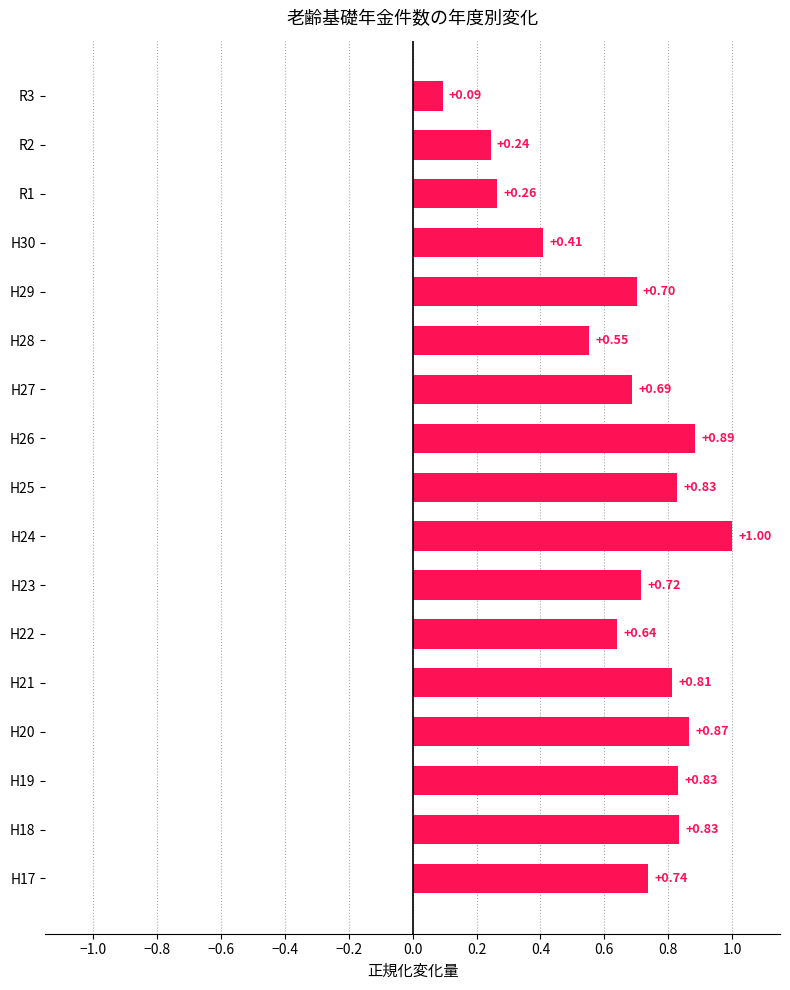

How many values are between 0 and 1?

17